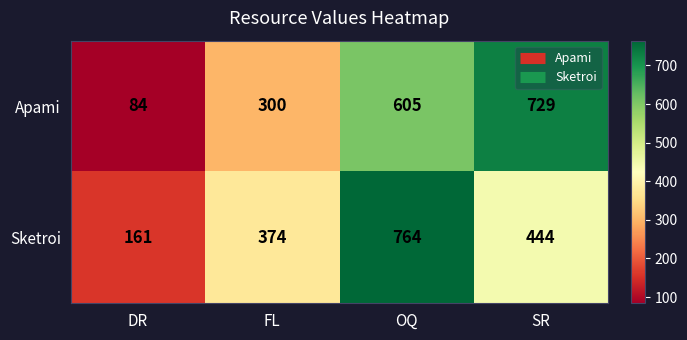

How many data points does each series have?

4